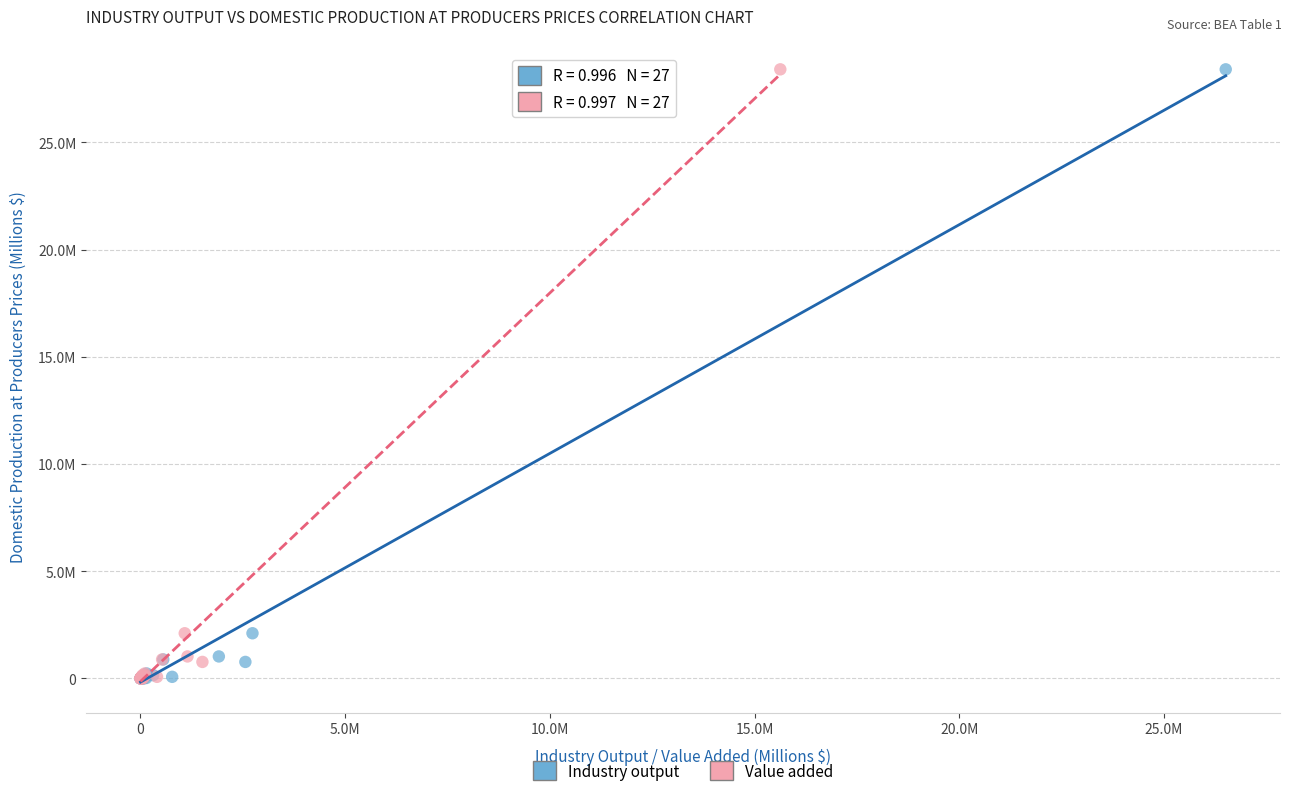

What are all the series names shown in the legend?

Industry output, Value added